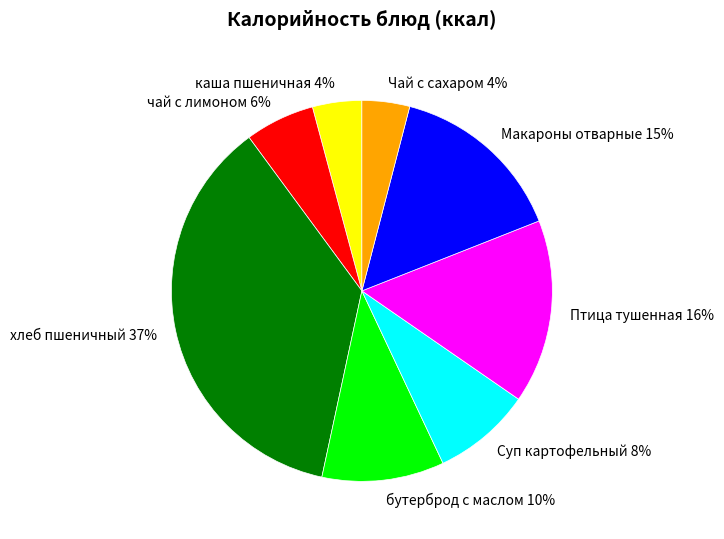

To the nearest percent, what percentage of the pie is чай с лимоном?

6%